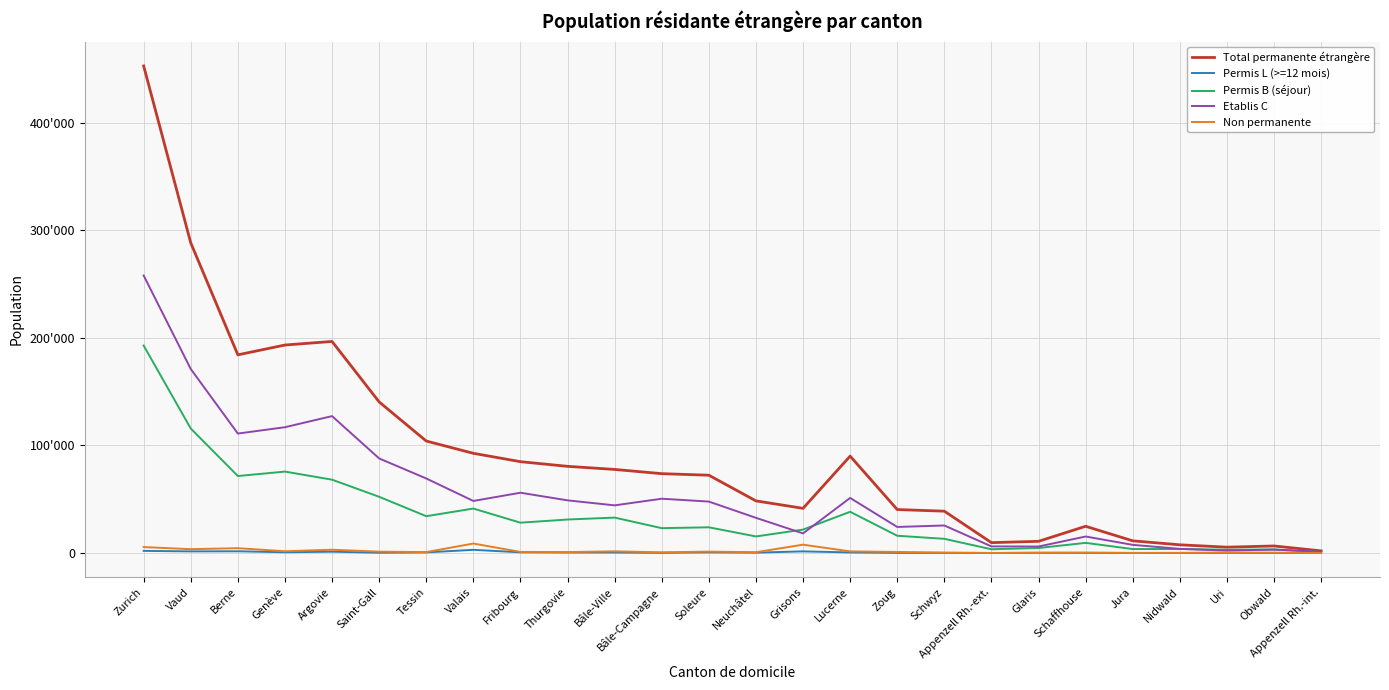

What is the label of the 10th point from the left?

Thurgovie